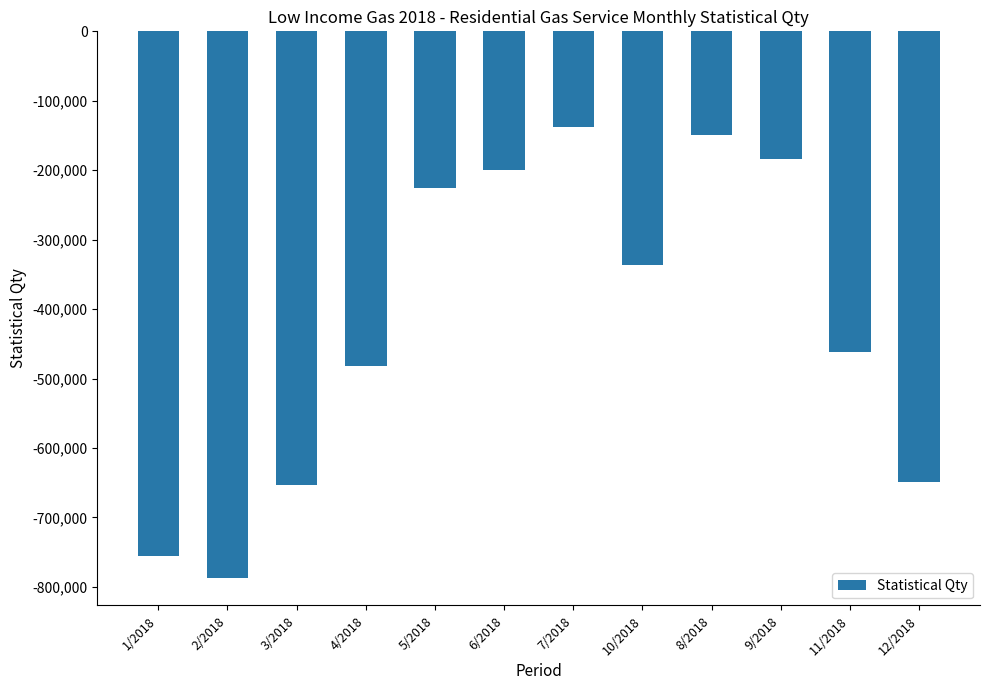

Count the number of categories in the chart.

12